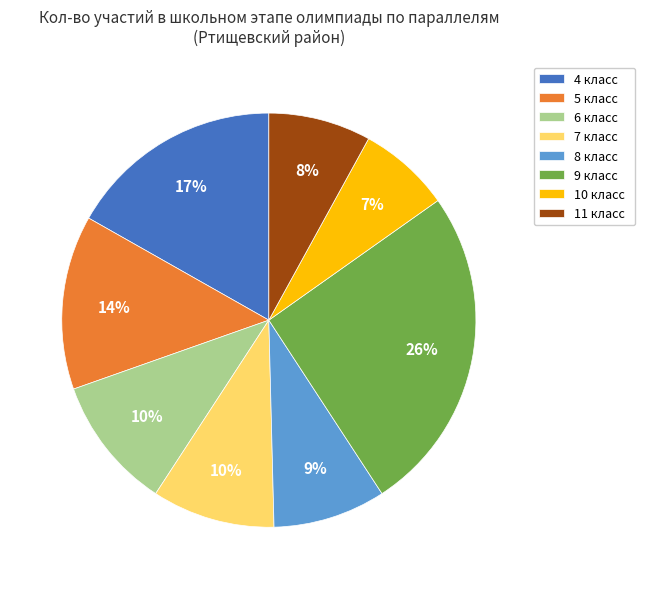

Is it true that 11 класс is 22% of the pie?

False